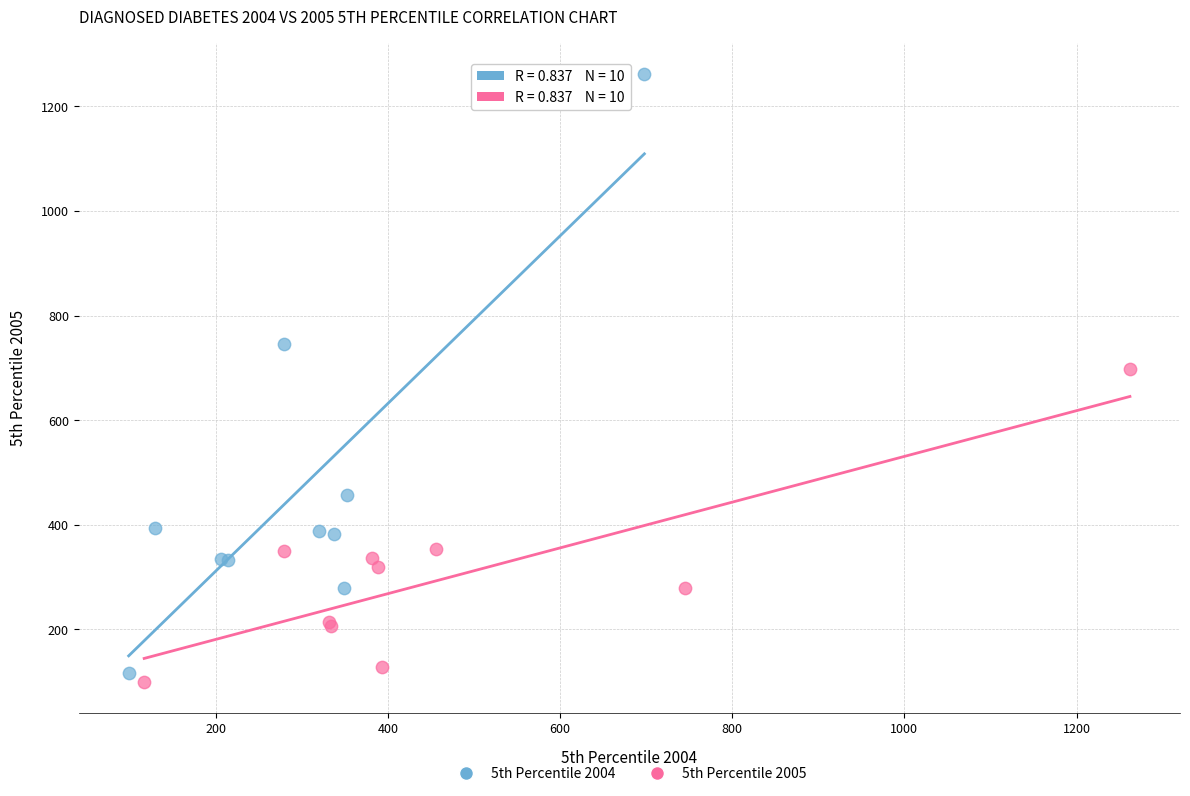

Which series has the widest spread of Y values?

5th Percentile 2004